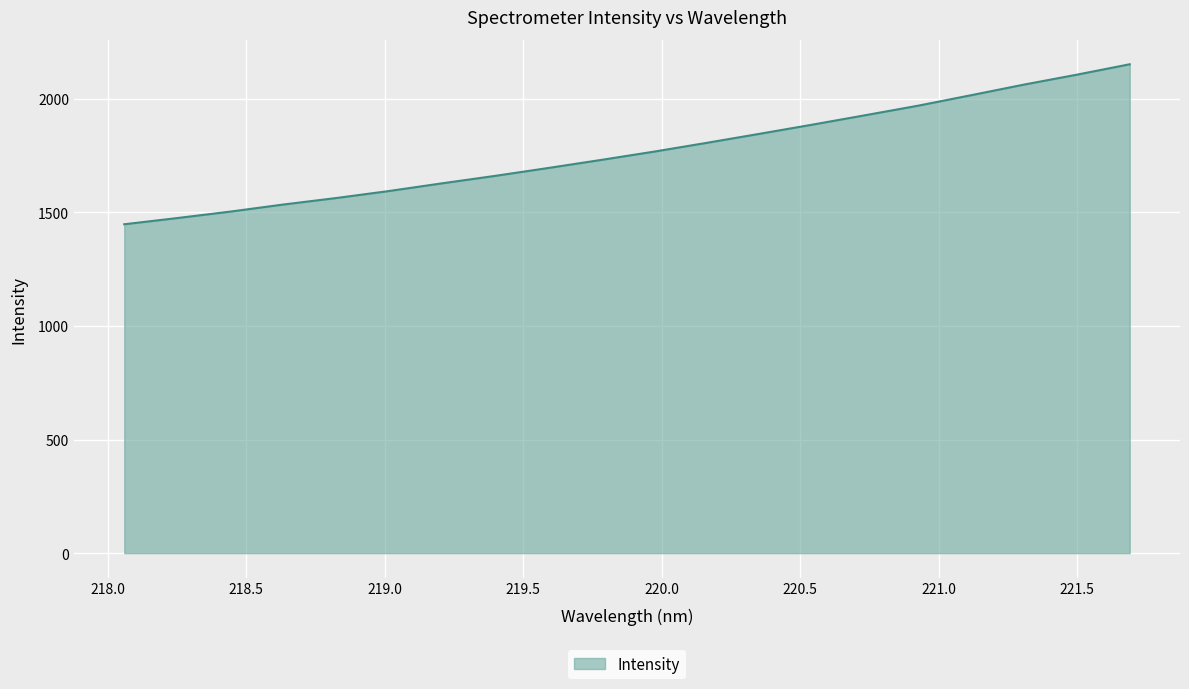

What is the greatest value displayed?

2151.2